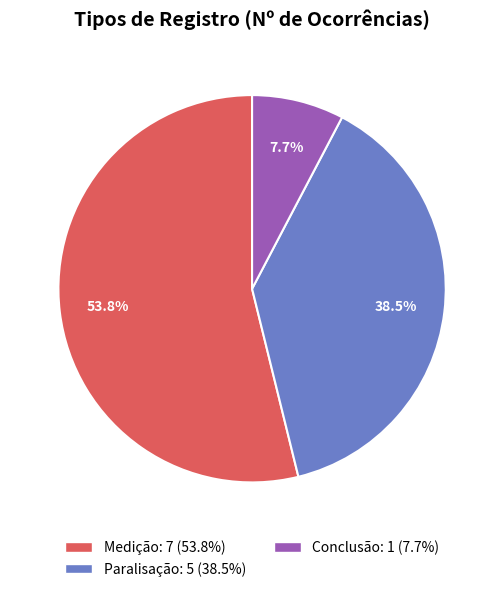

Between Medição and Conclusão, which is larger?

Medição